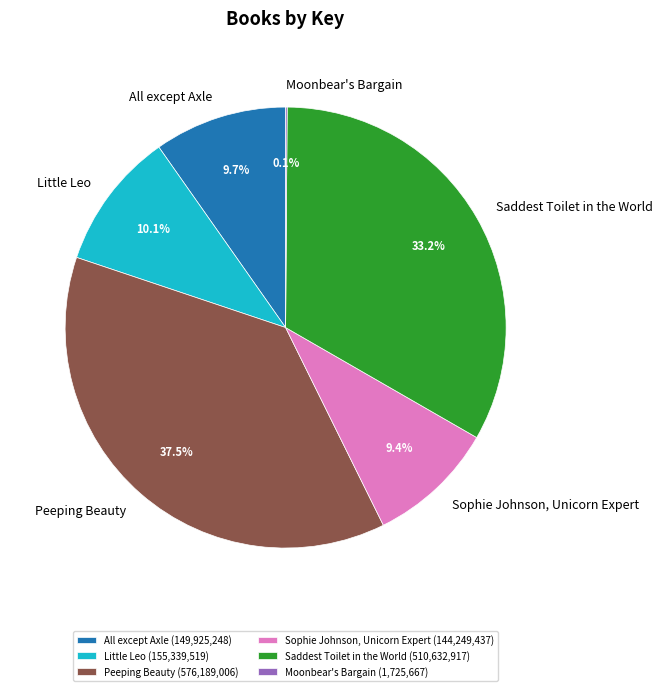

The All except Axle slice represents 10% of the pie. True or false?

True